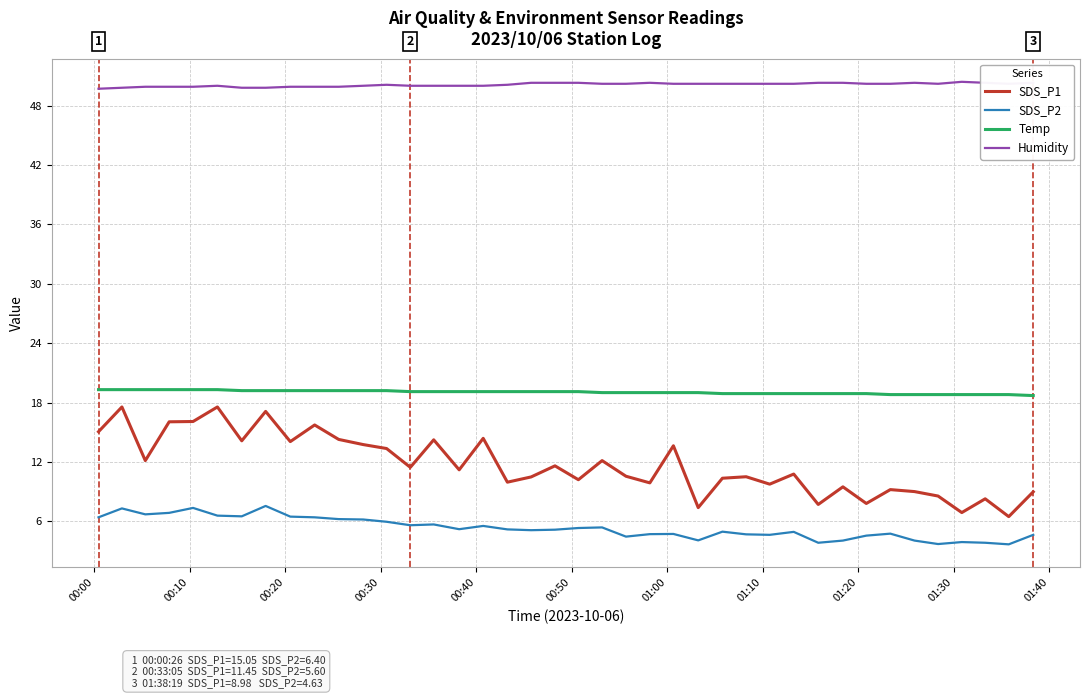

True or false: SDS_P2 and SDS_P1 intersect in this chart.

False